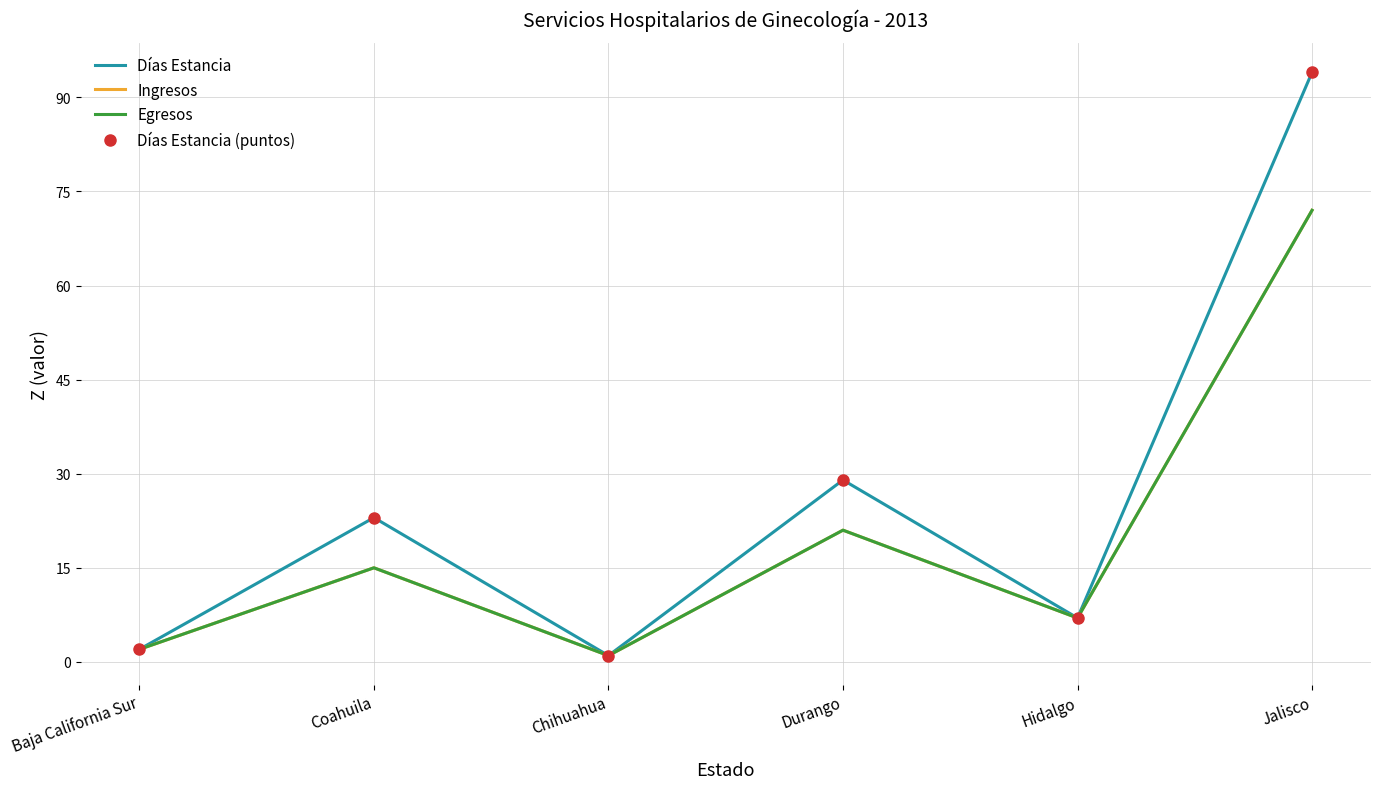

What is the value of the Días Estancia (puntos) point at the 2nd from the left?

23